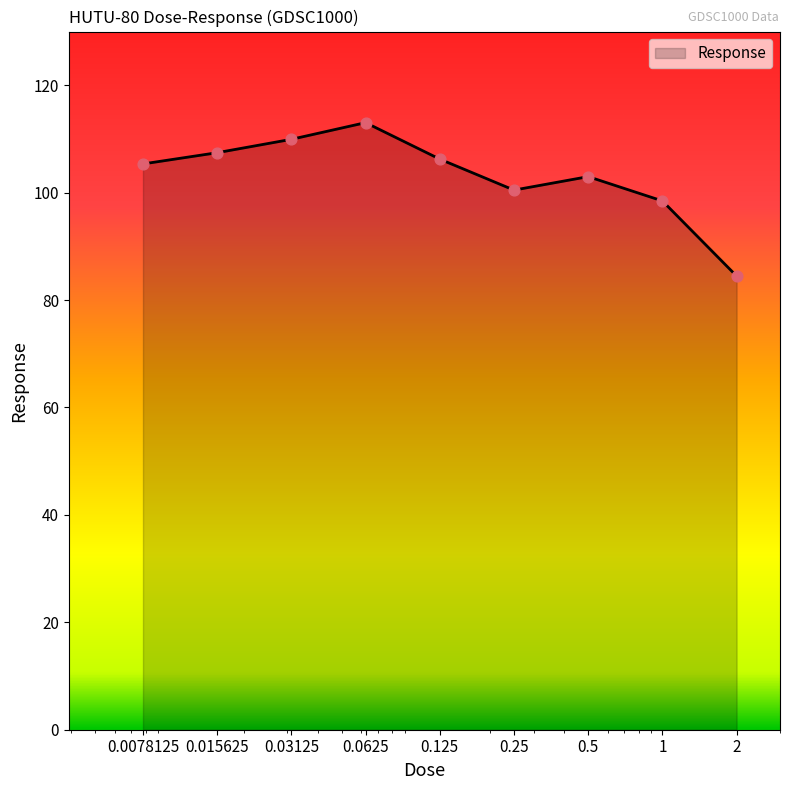

What is the minimum value shown in the chart?

84.5